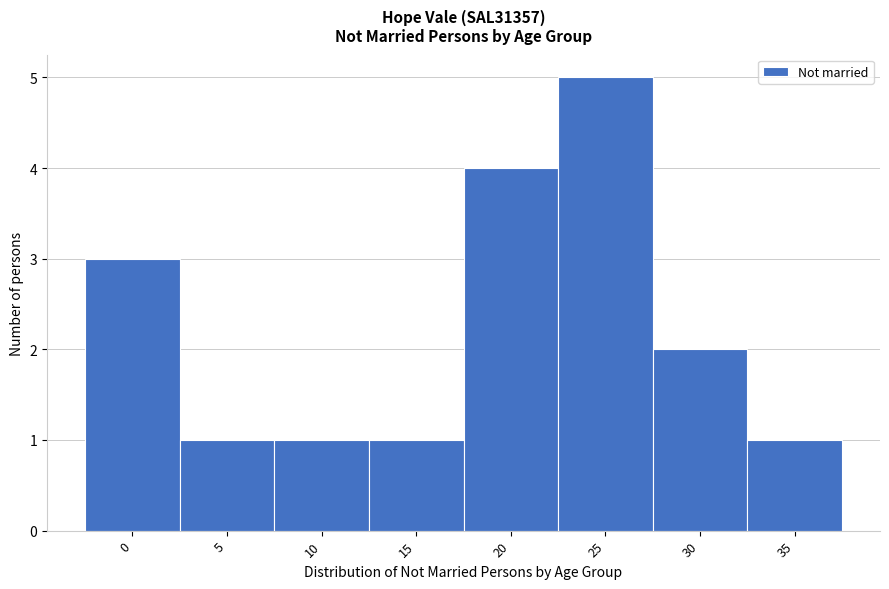

Reading left to right, extract all data points from this chart.

0=3	5=1	10=1	15=1	20=4	25=5	30=2	35=1